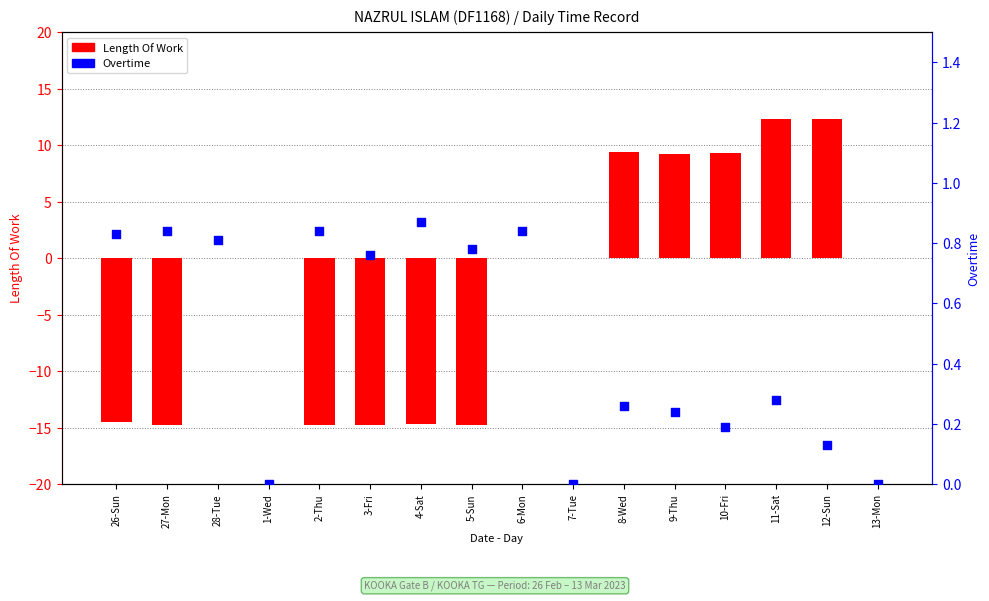

Is the value of Length Of Work at 11-Sat greater than the value of Overtime at 3-Fri?

Yes